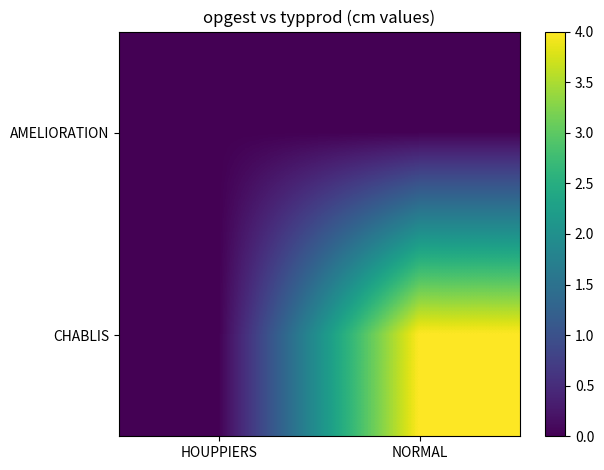

Which series has the widest spread of values?

CHABLIS